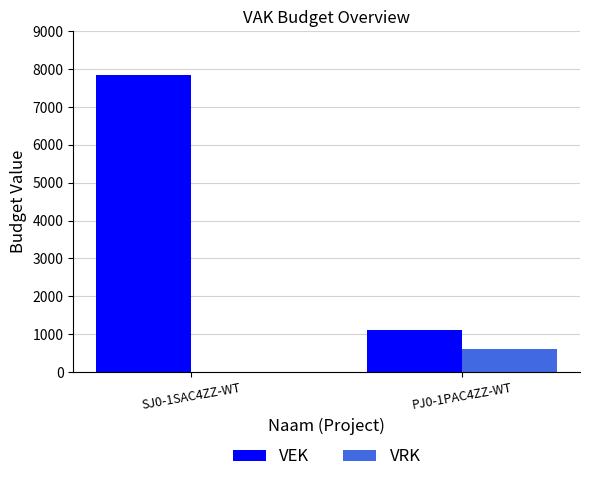

Which series has the largest total across all categories?

VEK